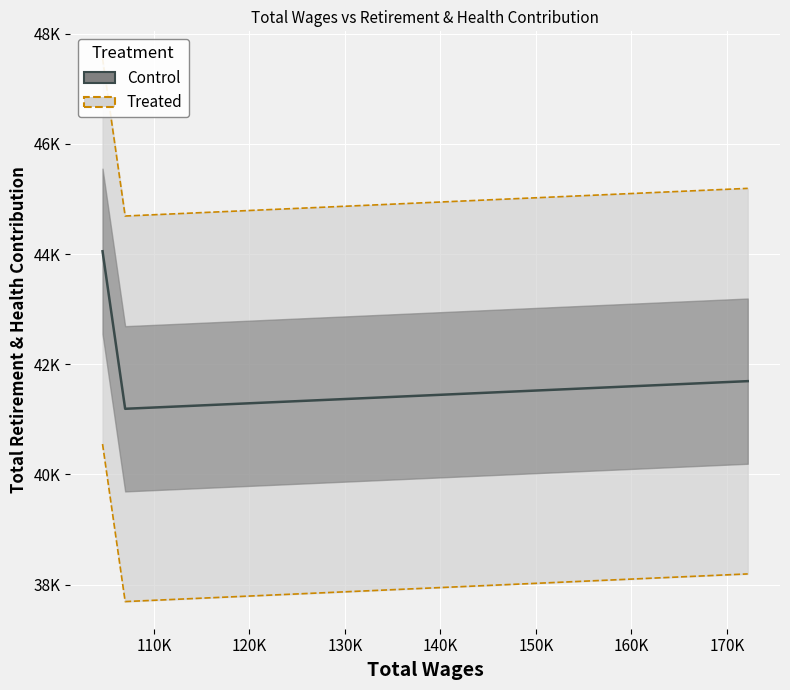

True or false: the data shows 41191 at 106991.

True